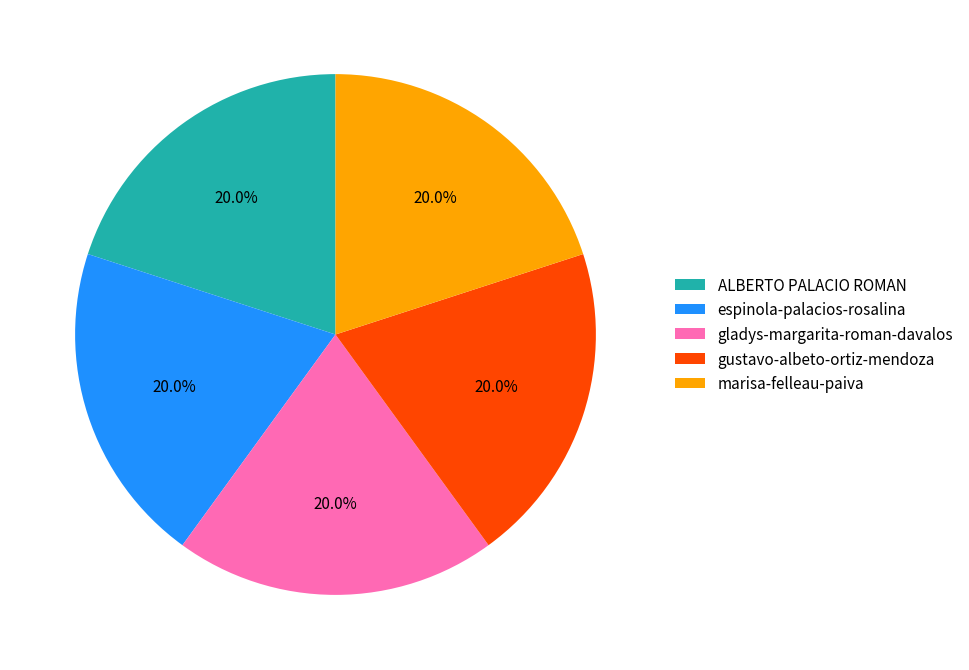

Combined, what portion of the pie is ALBERTO PALACIO ROMAN and espinola-palacios-rosalina?

40.0%